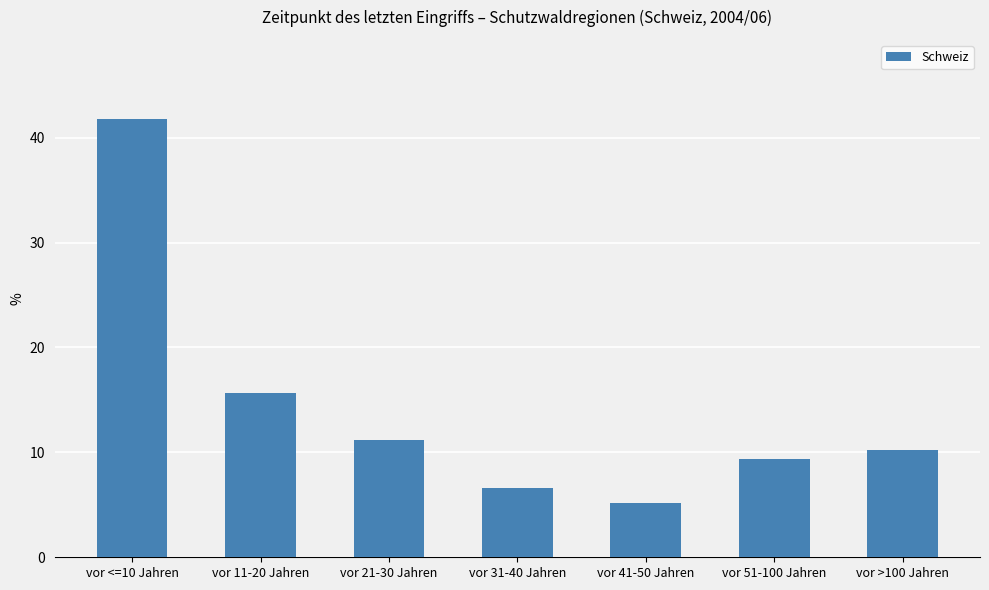

List the labels in order of value, largest first.

vor <=10 Jahren, vor 11-20 Jahren, vor 21-30 Jahren, vor >100 Jahren, vor 51-100 Jahren, vor 31-40 Jahren, vor 41-50 Jahren